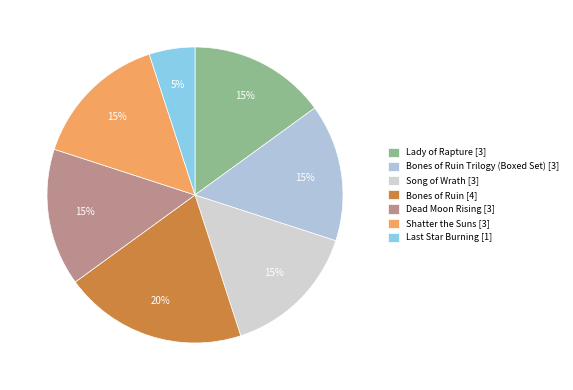

Which category has the biggest portion of the pie?

Bones of Ruin [4]